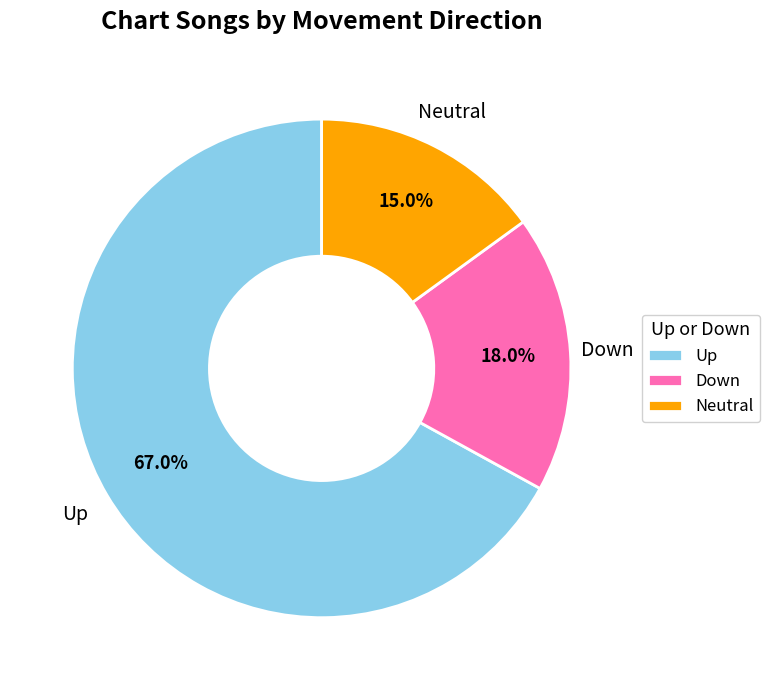

What is the ratio of the value at Up to the value at Down?

3.7